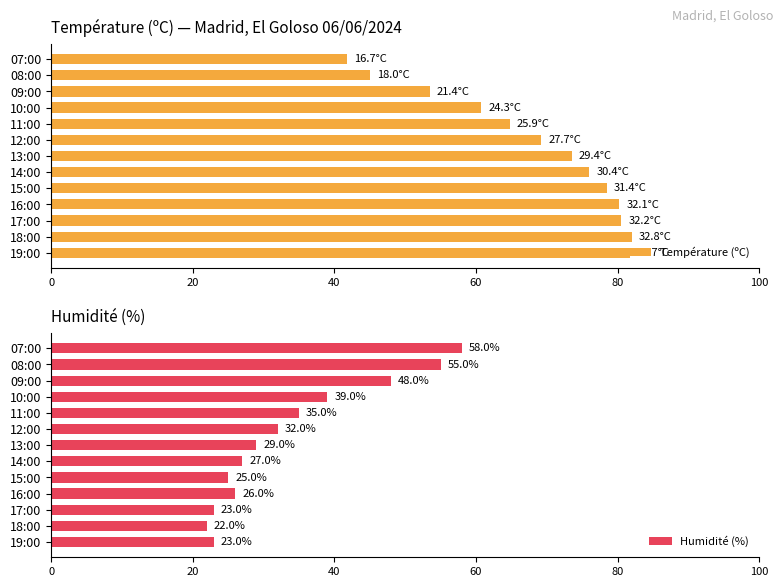

Which category has the highest value in the Humidité (%) series?

07:00